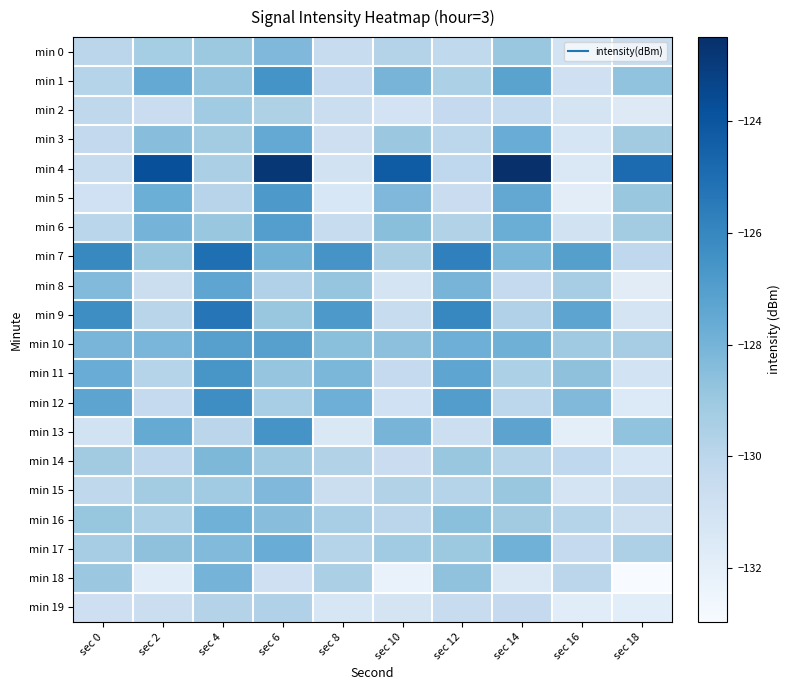

Reading left to right, list all the values displayed in this chart.

min 0: sec 0=-130.0	sec 2=-129.3	sec 4=-129.0	sec 6=-128.3	sec 8=-130.5	sec 10=-129.8	sec 12=-130.2	sec 14=-129.0	sec 16=-131.0	sec 18=-130.5
min 1: sec 0=-129.8	sec 2=-127.5	sec 4=-128.8	sec 6=-126.5	sec 8=-130.3	sec 10=-128.0	sec 12=-129.5	sec 14=-127.2	sec 16=-130.8	sec 18=-128.7
min 2: sec 0=-130.1	sec 2=-130.6	sec 4=-129.1	sec 6=-129.6	sec 8=-130.6	sec 10=-131.1	sec 12=-130.3	sec 14=-130.3	sec 16=-131.1	sec 18=-131.6
min 3: sec 0=-130.2	sec 2=-128.5	sec 4=-129.2	sec 6=-127.5	sec 8=-130.7	sec 10=-129.0	sec 12=-130.0	sec 14=-127.7	sec 16=-131.2	sec 18=-129.2
min 4: sec 0=-130.5	sec 2=-123.8	sec 4=-129.5	sec 6=-122.8	sec 8=-131.0	sec 10=-124.3	sec 12=-130.2	sec 14=-122.5	sec 16=-131.5	sec 18=-124.9
min 5: sec 0=-130.9	sec 2=-127.7	sec 4=-129.9	sec 6=-126.7	sec 8=-131.4	sec 10=-128.2	sec 12=-130.6	sec 14=-127.4	sec 16=-131.9	sec 18=-128.9
min 6: sec 0=-130.0	sec 2=-128.0	sec 4=-129.0	sec 6=-127.0	sec 8=-130.5	sec 10=-128.5	sec 12=-129.7	sec 14=-127.7	sec 16=-131.0	sec 18=-129.2
min 7: sec 0=-126.1	sec 2=-128.9	sec 4=-125.1	sec 6=-127.9	sec 8=-126.6	sec 10=-129.4	sec 12=-125.8	sec 14=-128.1	sec 16=-127.1	sec 18=-130.1
min 8: sec 0=-128.3	sec 2=-130.6	sec 4=-127.3	sec 6=-129.6	sec 8=-128.8	sec 10=-131.1	sec 12=-128.0	sec 14=-130.3	sec 16=-129.3	sec 18=-131.8
min 9: sec 0=-126.3	sec 2=-129.9	sec 4=-125.3	sec 6=-128.9	sec 8=-126.8	sec 10=-130.4	sec 12=-126.0	sec 14=-129.6	sec 16=-127.3	sec 18=-131.1
min 10: sec 0=-128.1	sec 2=-128.1	sec 4=-127.1	sec 6=-127.1	sec 8=-128.6	sec 10=-128.6	sec 12=-127.8	sec 14=-127.8	sec 16=-129.1	sec 18=-129.3
min 11: sec 0=-127.7	sec 2=-129.8	sec 4=-126.7	sec 6=-128.8	sec 8=-128.2	sec 10=-130.3	sec 12=-127.4	sec 14=-129.5	sec 16=-128.7	sec 18=-131.0
min 12: sec 0=-127.3	sec 2=-130.3	sec 4=-126.3	sec 6=-129.3	sec 8=-127.8	sec 10=-130.8	sec 12=-127.0	sec 14=-130.0	sec 16=-128.3	sec 18=-131.5
min 13: sec 0=-131.0	sec 2=-127.5	sec 4=-130.0	sec 6=-126.5	sec 8=-131.5	sec 10=-128.0	sec 12=-130.7	sec 14=-127.2	sec 16=-132.0	sec 18=-128.7
min 14: sec 0=-129.2	sec 2=-130.1	sec 4=-128.2	sec 6=-129.1	sec 8=-129.7	sec 10=-130.6	sec 12=-128.9	sec 14=-129.8	sec 16=-130.2	sec 18=-131.3
min 15: sec 0=-130.1	sec 2=-129.2	sec 4=-129.1	sec 6=-128.2	sec 8=-130.6	sec 10=-129.7	sec 12=-129.8	sec 14=-128.9	sec 16=-131.1	sec 18=-130.4
min 16: sec 0=-128.9	sec 2=-129.5	sec 4=-127.9	sec 6=-128.5	sec 8=-129.4	sec 10=-130.0	sec 12=-128.6	sec 14=-129.2	sec 16=-129.9	sec 18=-130.7
min 17: sec 0=-129.3	sec 2=-128.7	sec 4=-128.3	sec 6=-127.7	sec 8=-129.8	sec 10=-129.2	sec 12=-129.0	sec 14=-127.9	sec 16=-130.3	sec 18=-129.6
min 18: sec 0=-129.0	sec 2=-131.8	sec 4=-128.0	sec 6=-130.8	sec 8=-129.5	sec 10=-132.3	sec 12=-128.7	sec 14=-131.5	sec 16=-130.0	sec 18=-133.0
min 19: sec 0=-130.8	sec 2=-130.6	sec 4=-129.8	sec 6=-129.6	sec 8=-131.3	sec 10=-131.1	sec 12=-130.5	sec 14=-130.3	sec 16=-131.8	sec 18=-131.8